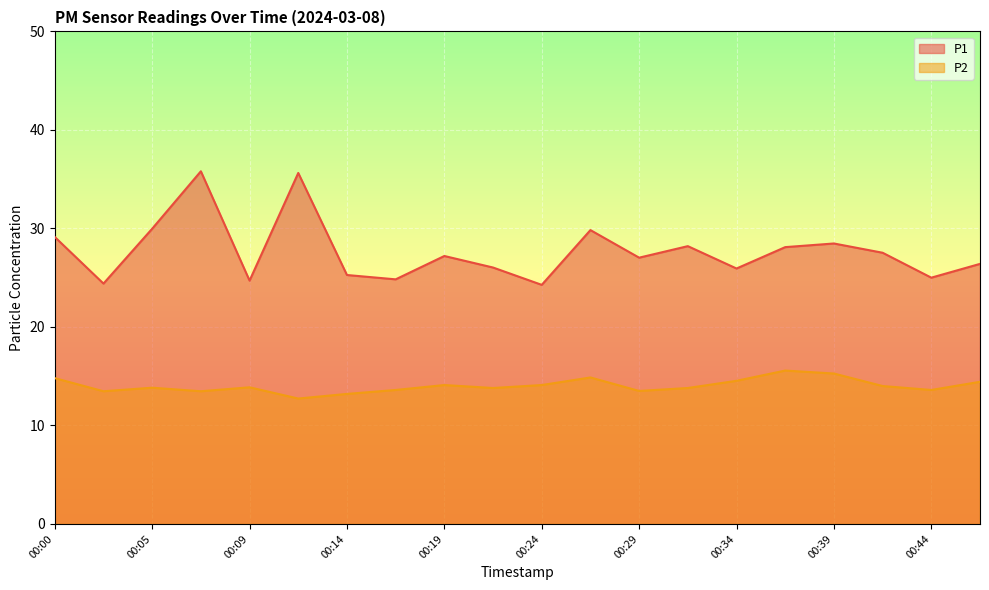

What is the sum of the P2 values at 00:41 and 00:46?

28.4